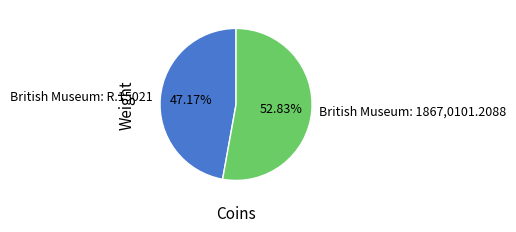

Does British Museum: 1867,0101.2088 account for over 50% of the chart?

Yes